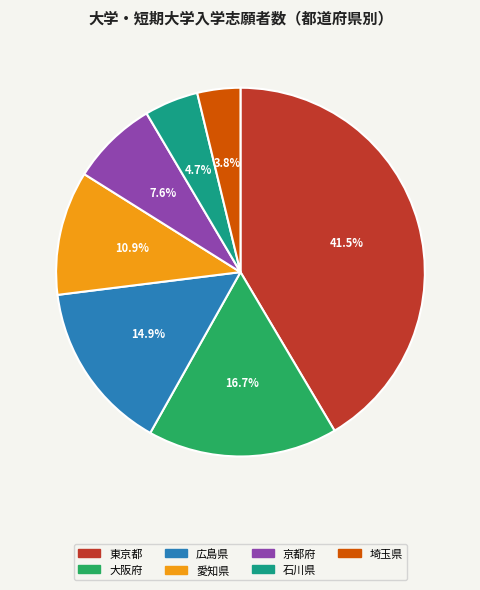

To the nearest percent, what is the combined percentage of 大阪府 and 京都府?

24%